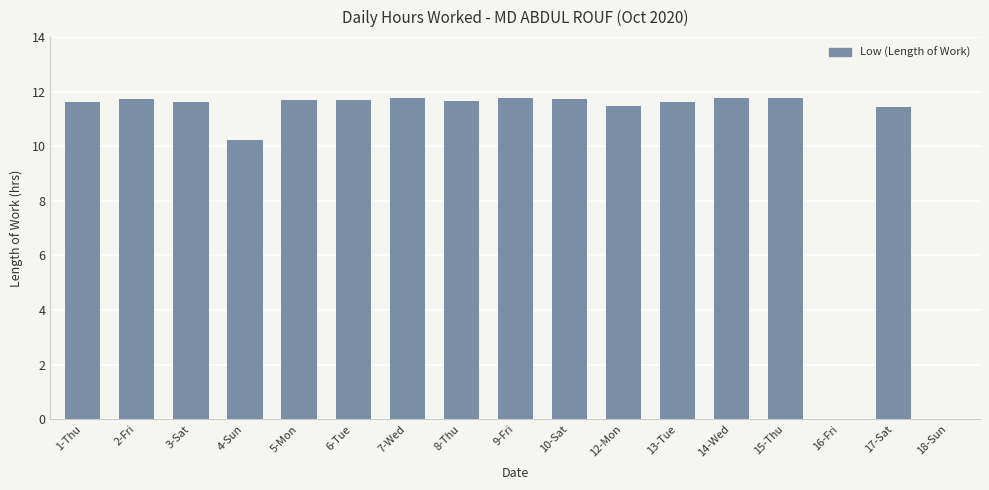

Approximately how many times larger is the value at 17-Sat compared to 10-Sat?

1.0